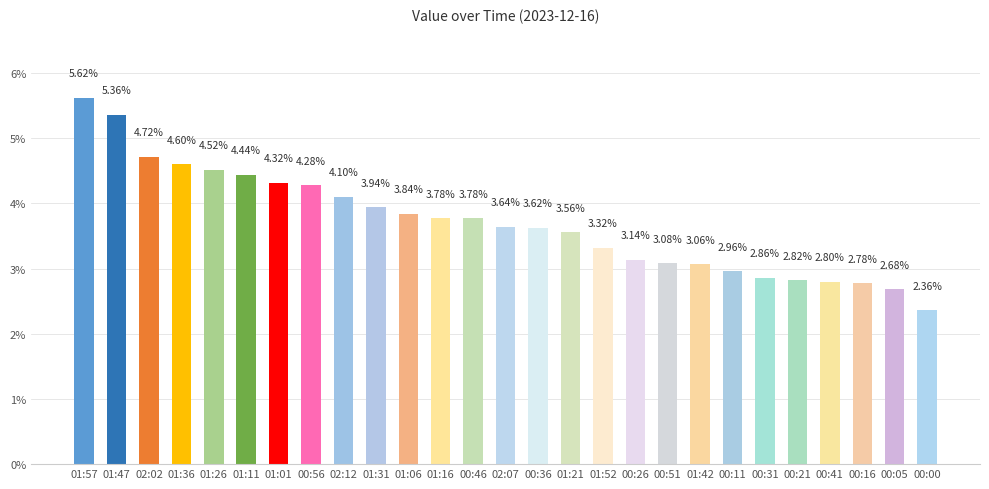

True or false: the data shows 2.2 at 01:06.

False